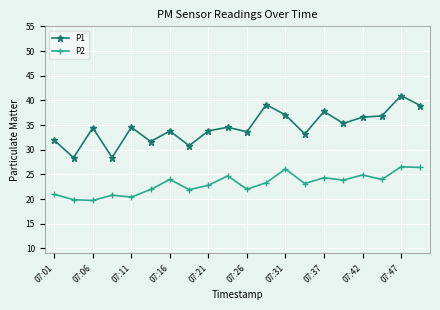

True or false: P1 has more than 2 interior local peaks.

True